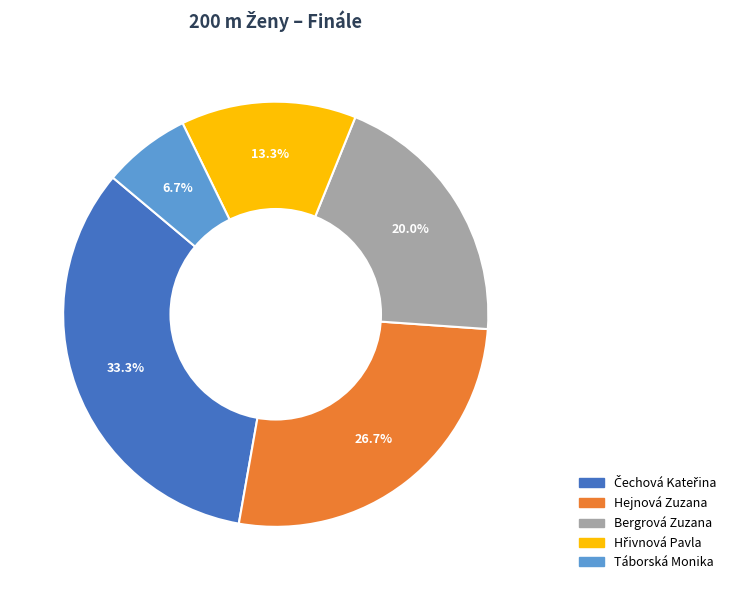

The Bergrová Zuzana slice represents 20% of the pie. True or false?

True